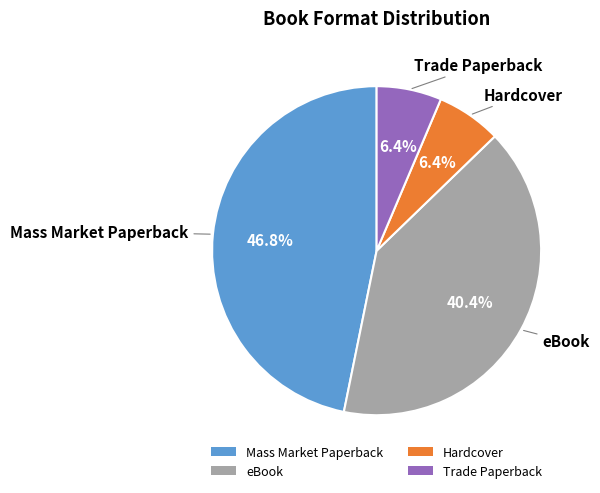

Is it true that Hardcover is 6% of the pie?

True